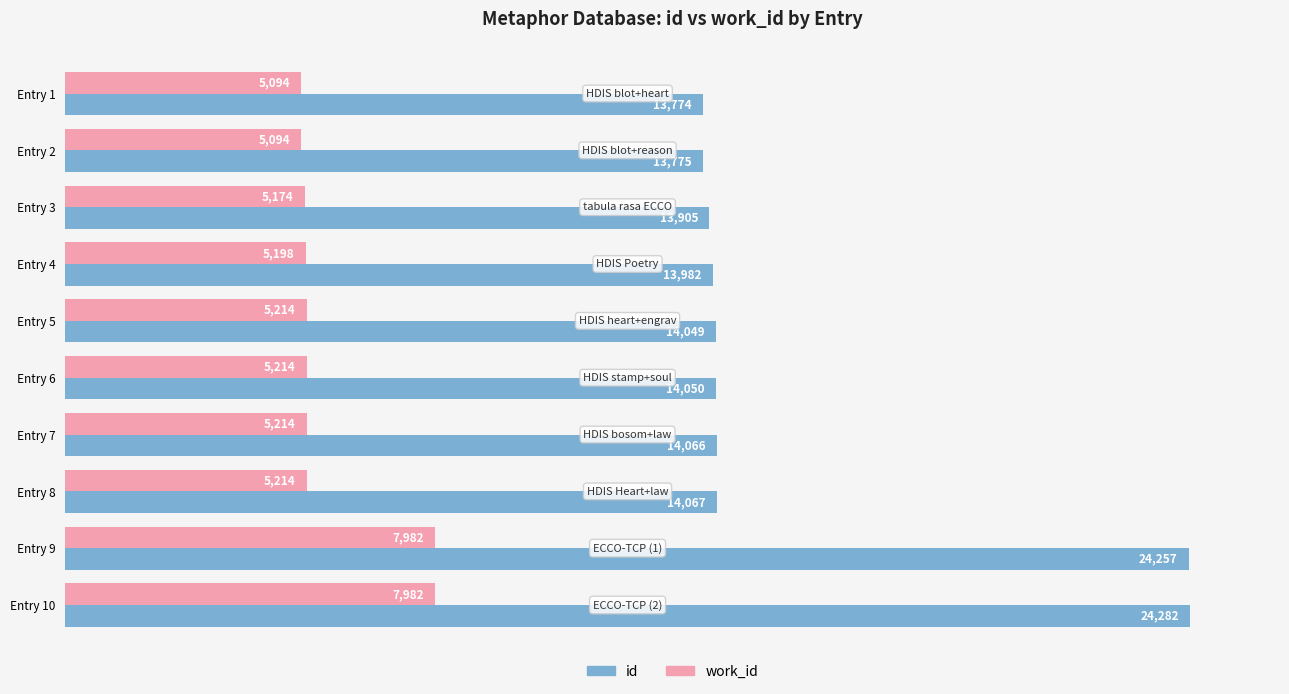

At how many categories does at least one series exceed 13327?

10